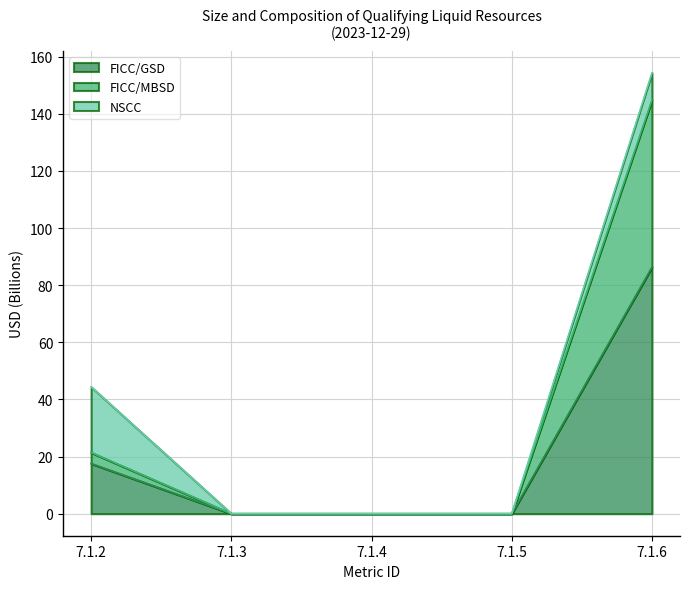

What is the sum of all FICC/GSD values?

103.8